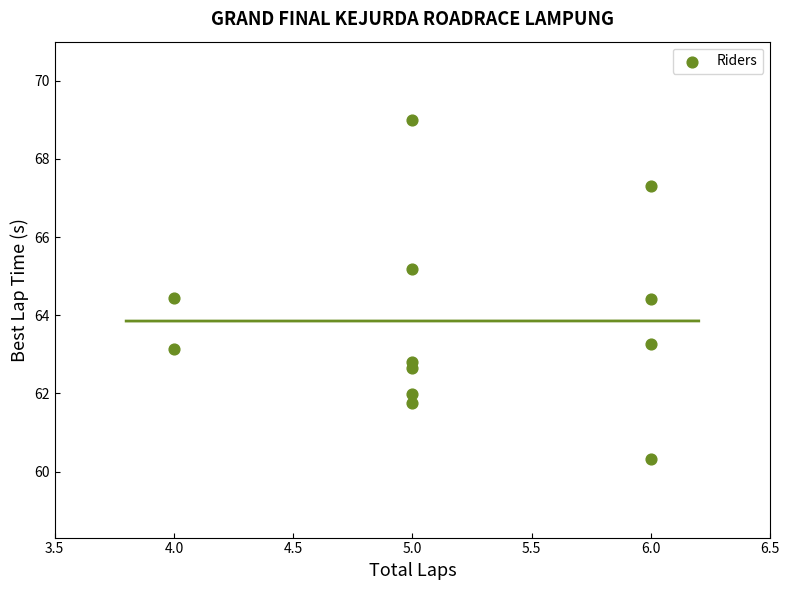

What is the average Y value?

63.9